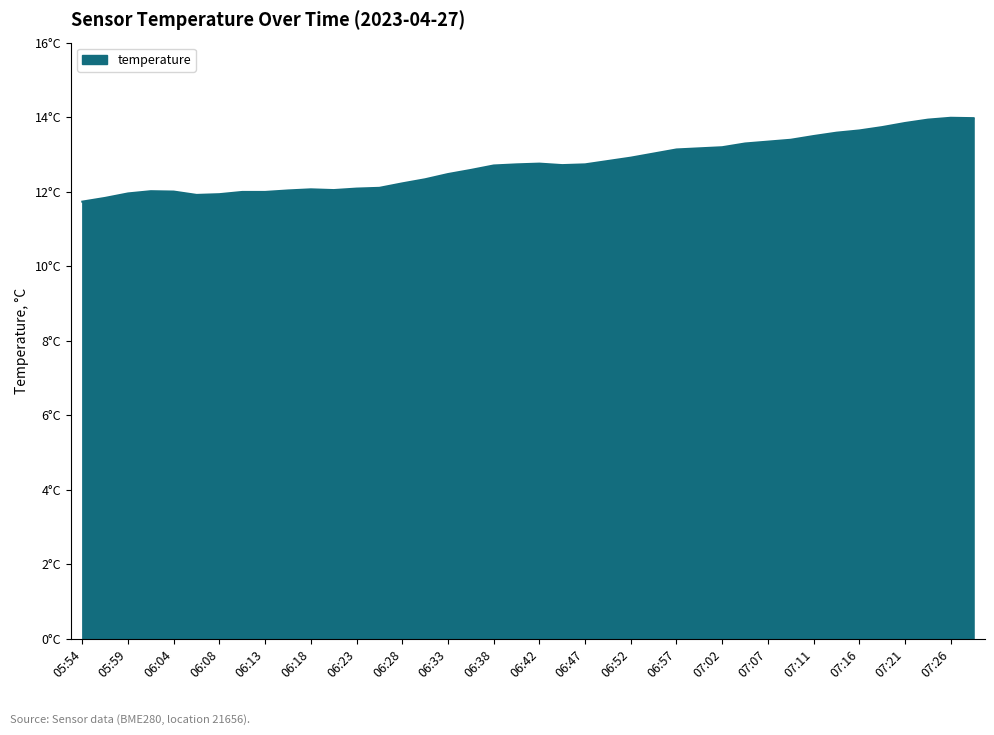

Does the chart display data point markers on the line(s)?

No